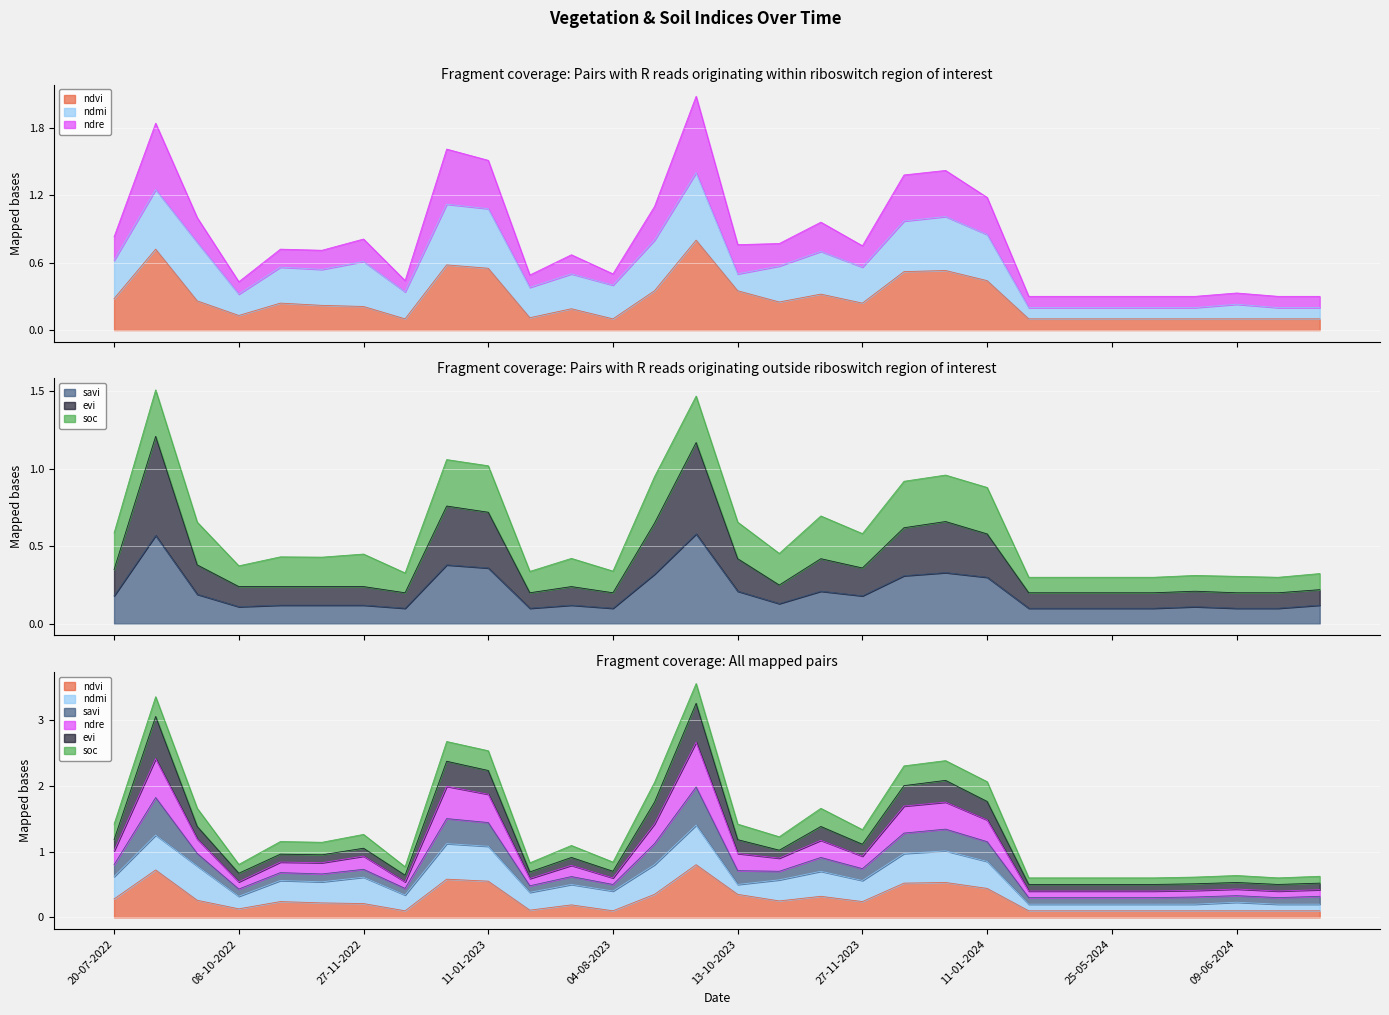

Which has a higher value, 19-06-2024 or 20-07-2022?

20-07-2022